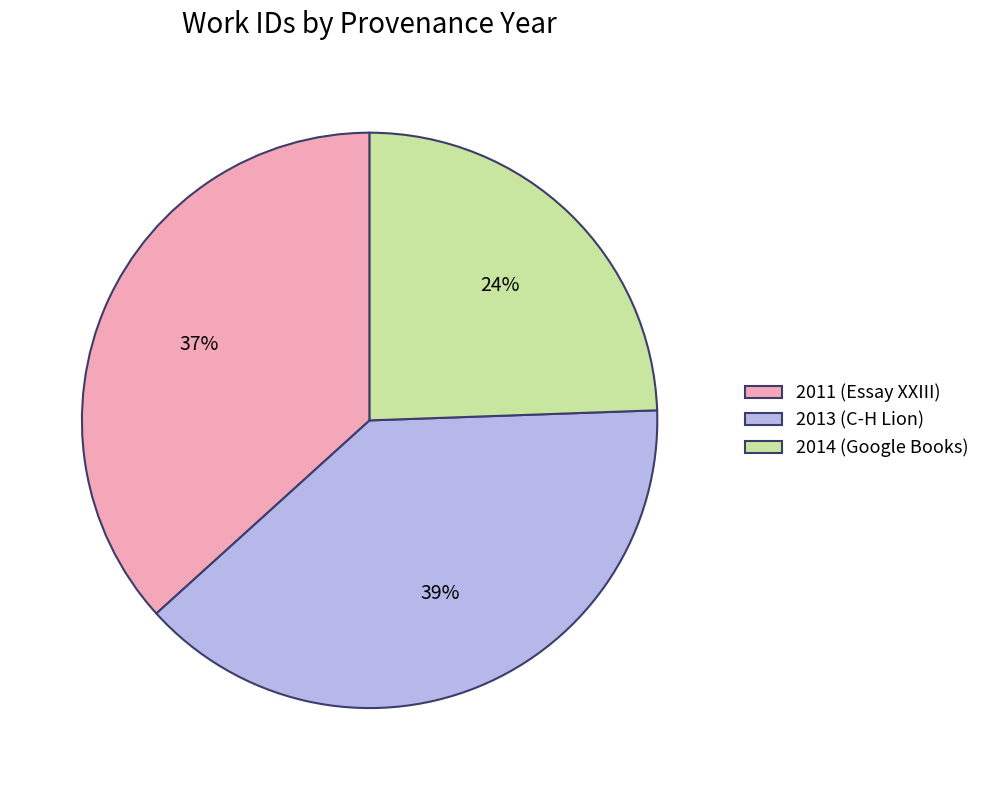

What is the smallest slice in the pie chart?

2014 (Google Books)